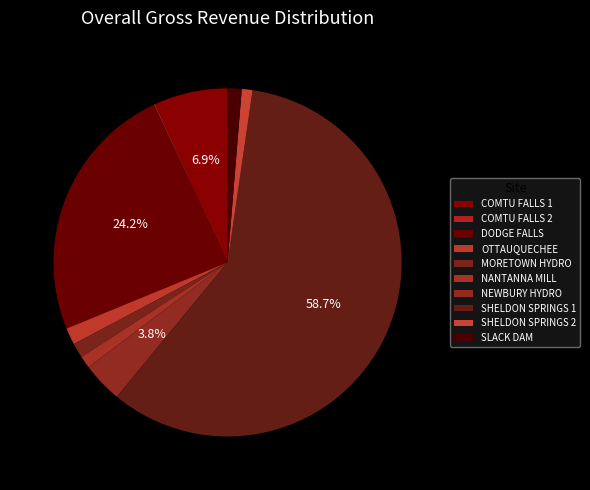

Which slice is the largest?

SHELDON SPRINGS 1